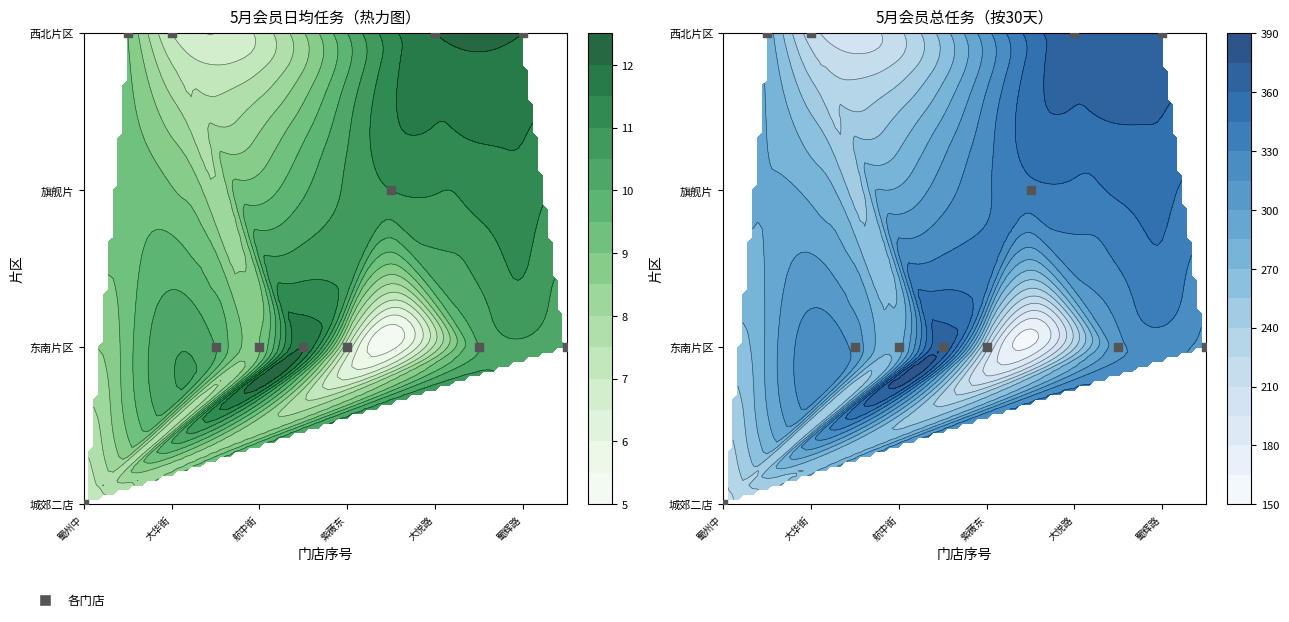

How many distinct data groups are displayed?

1